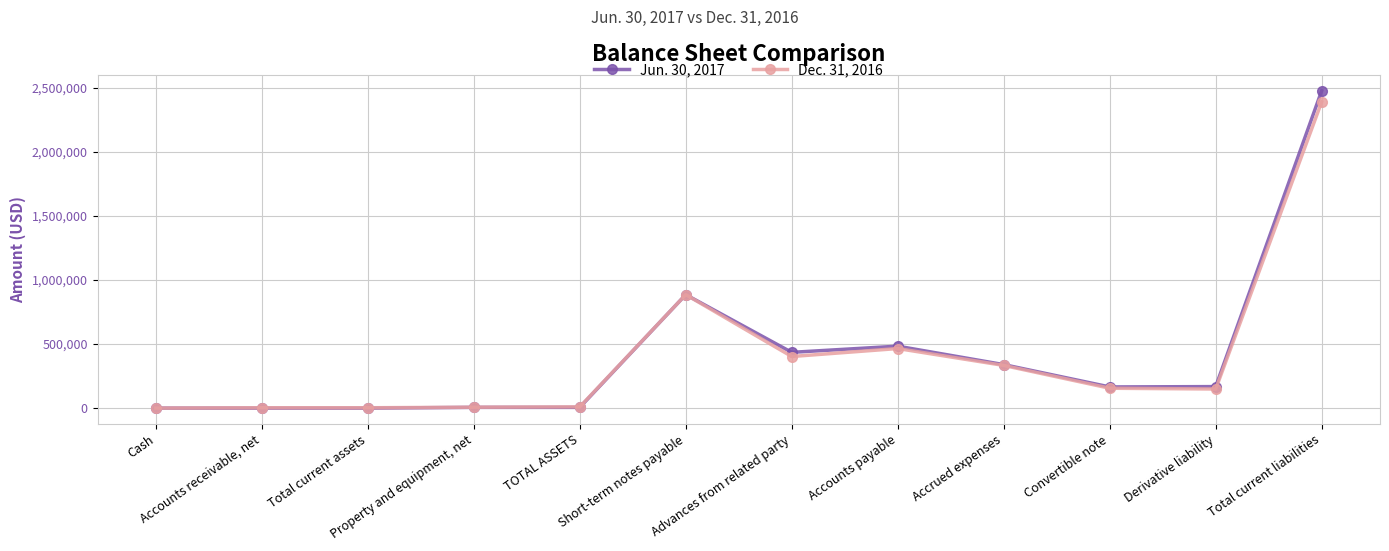

True or false: Jun. 30, 2017 has more than 0 points higher than both neighbors.

True